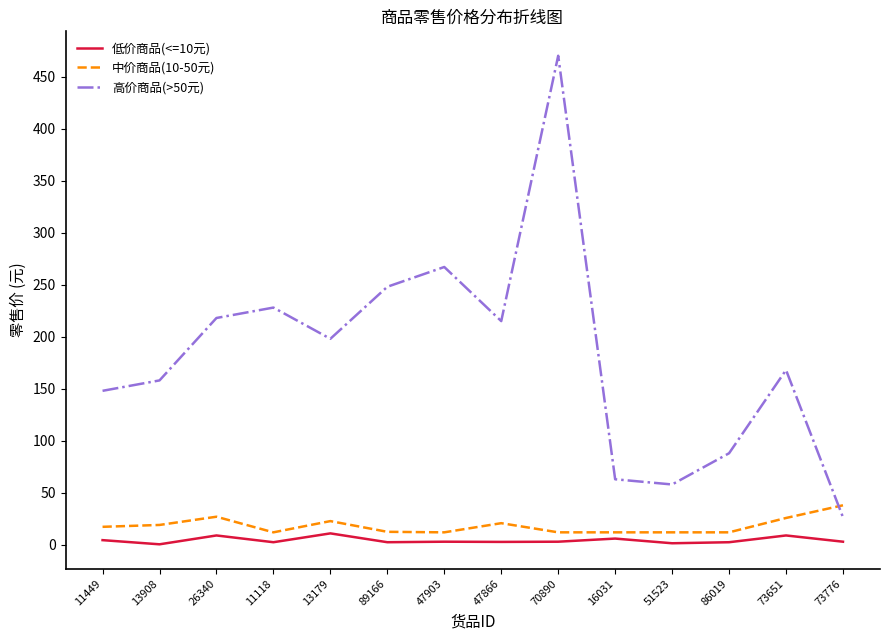

What is the difference between the second highest and second lowest values in the 高价商品(>50元) series?

209.0